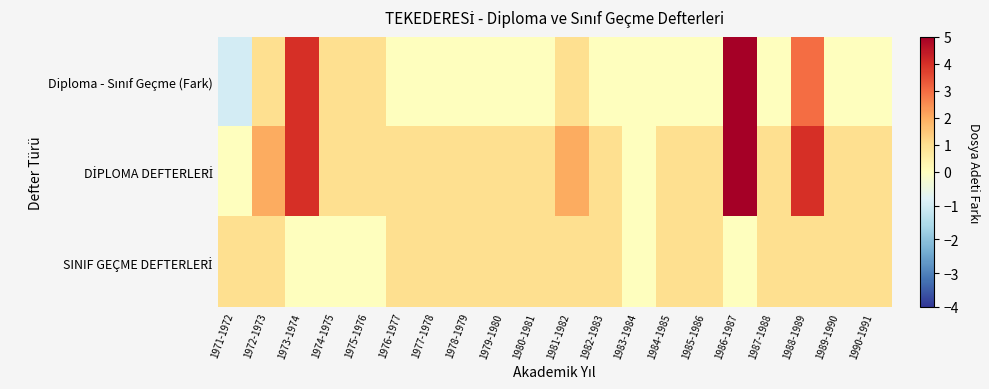

What is the difference between the highest and lowest values at 1989-1990?

1